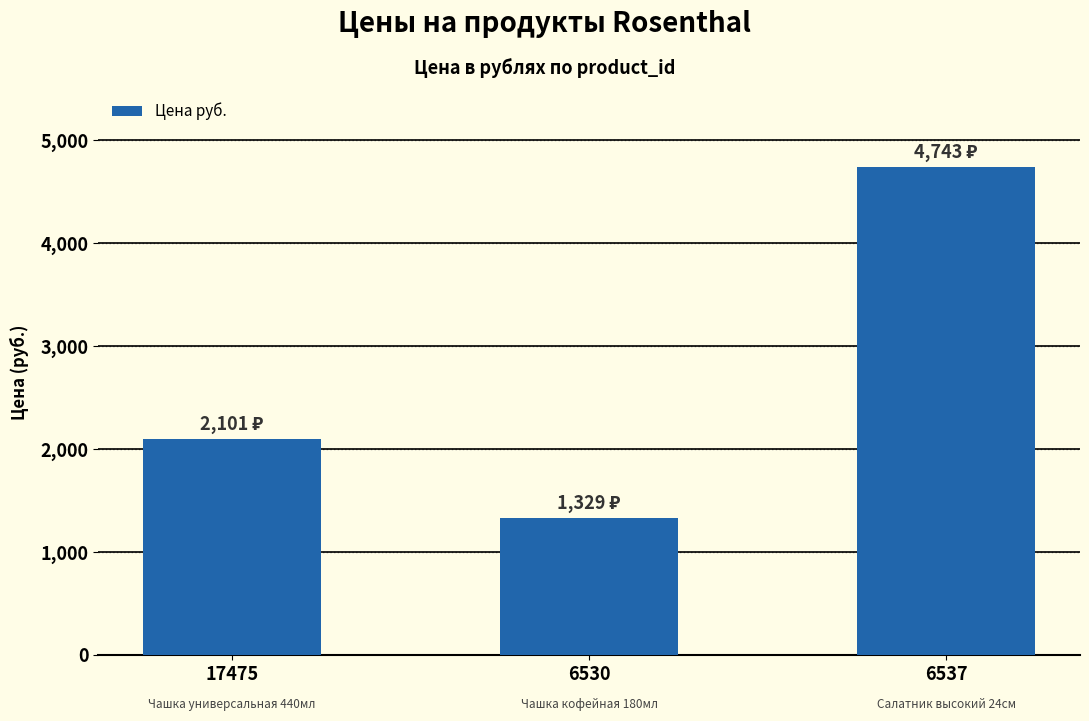

What is the sum of all values?

8173.0